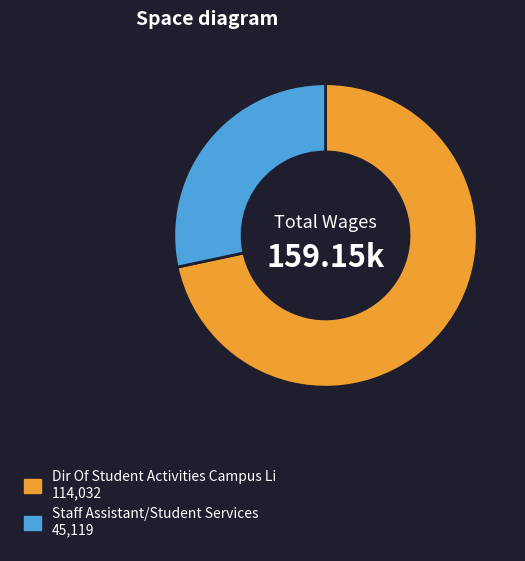

Rank the categories by value from lowest to highest.

Staff Assistant/Student Services, Dir Of Student Activities Campus Li